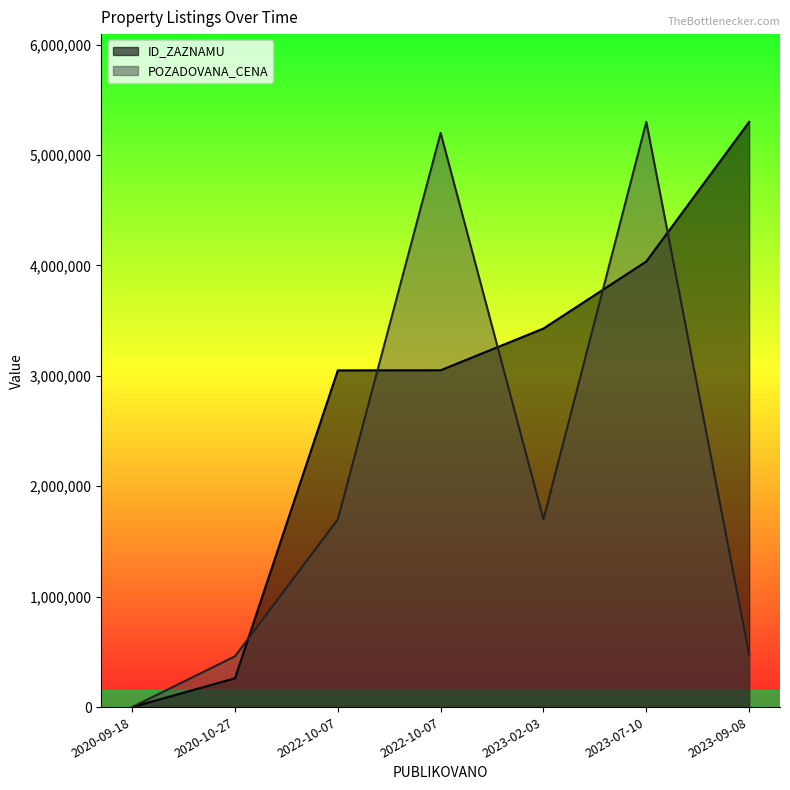

What is the difference between the maximum and minimum values in the ID_ZAZNAMU series?

5300000.0